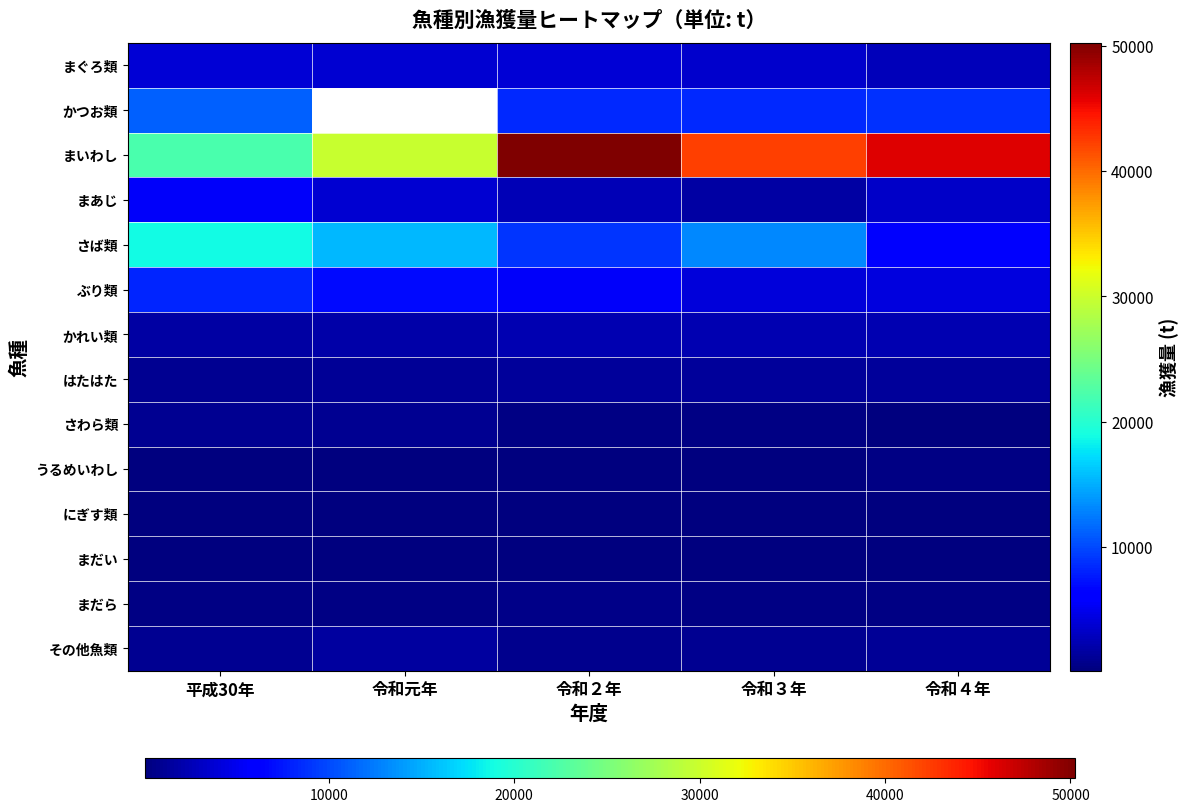

Which series has the widest spread of values?

まいわし